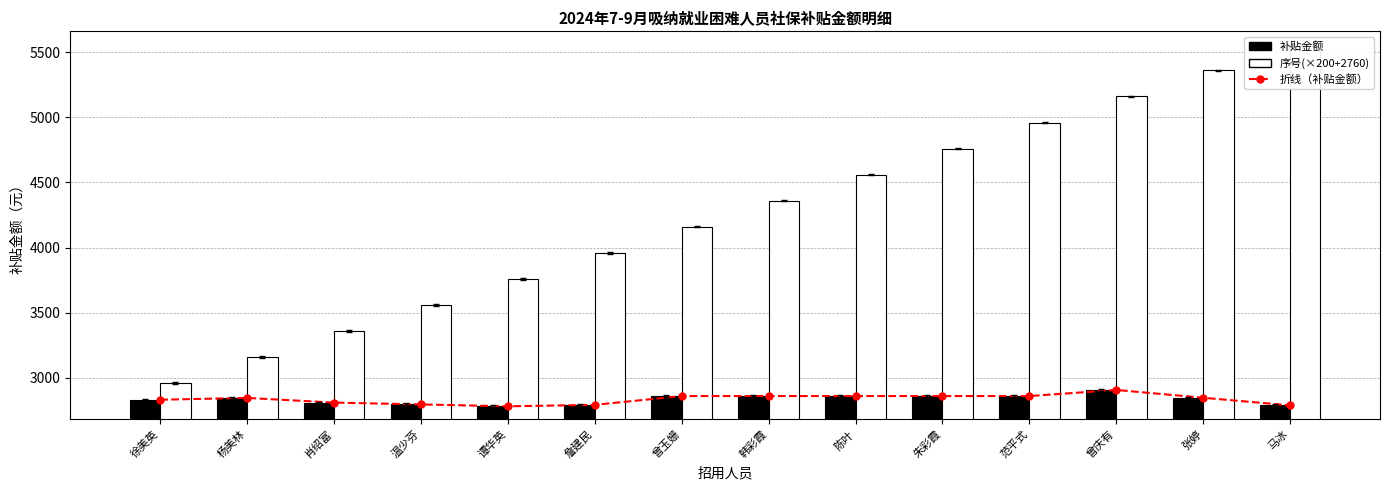

What is the approximate value of 折线（补贴金额） at 张婷?

2846.8